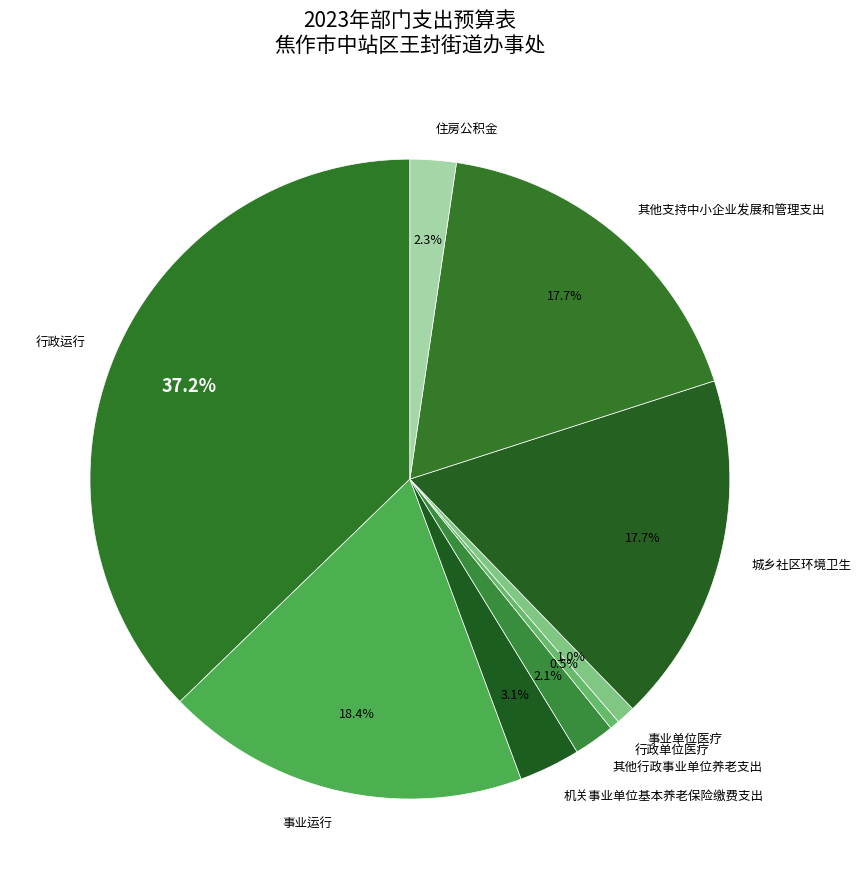

Which category has the biggest portion of the pie?

行政运行